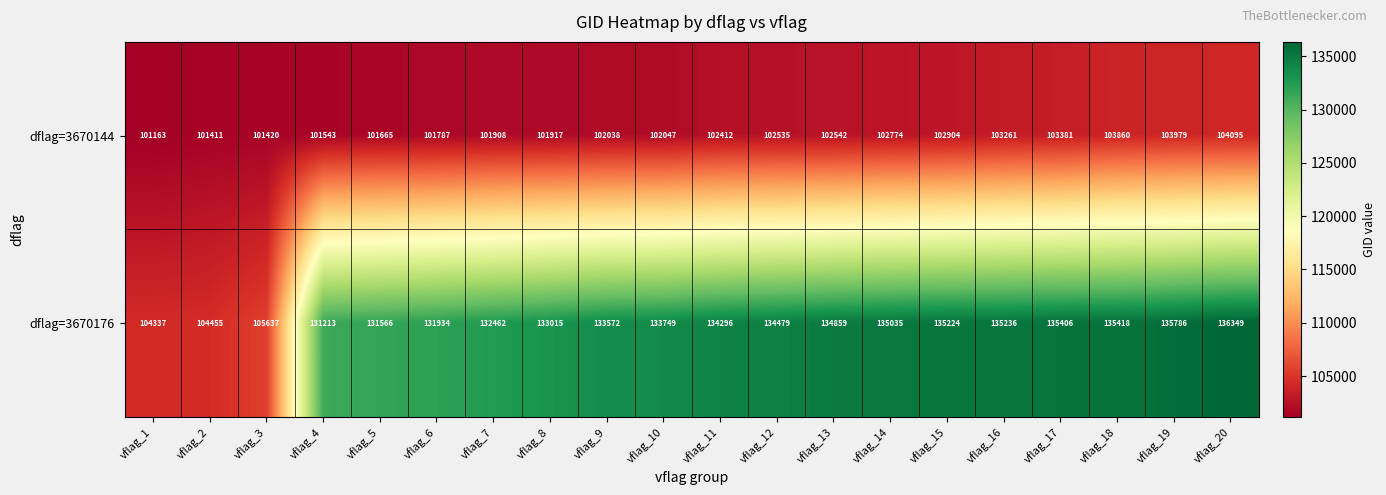

What is the difference between the dflag=3670176 values at vflag_13 and vflag_7?

2397